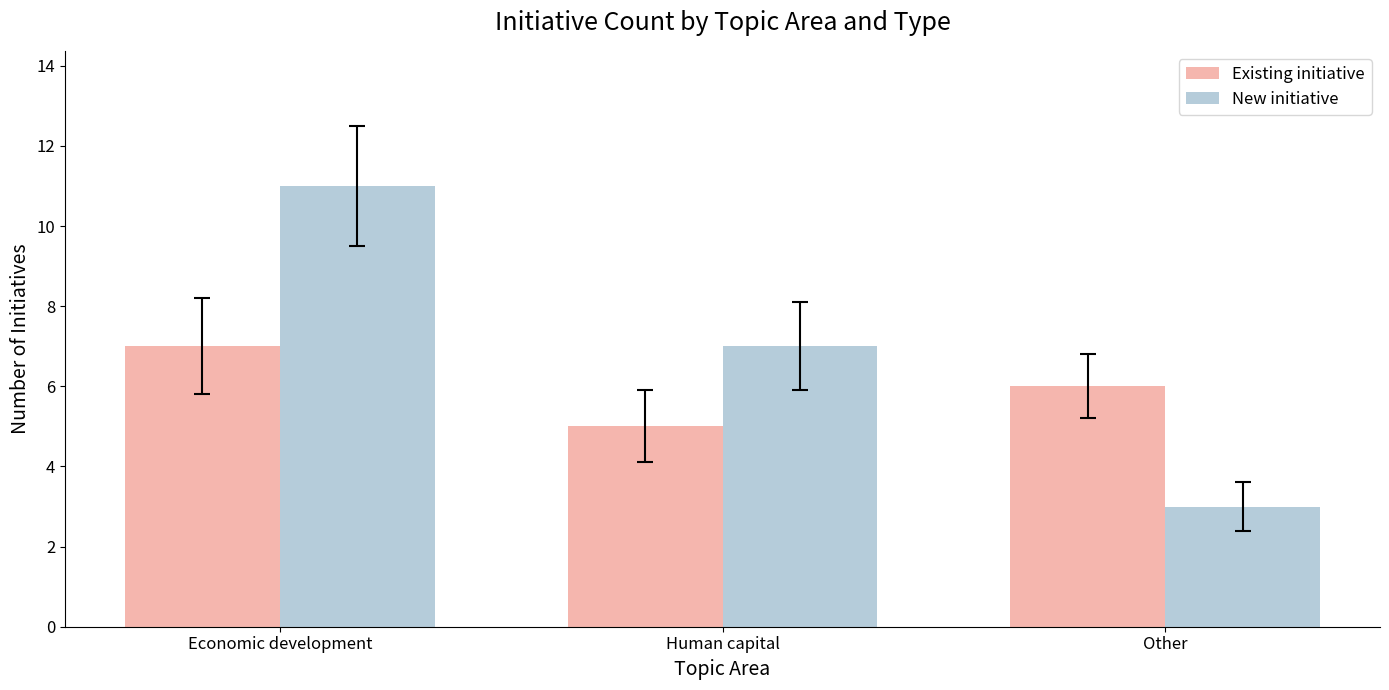

At which label is New initiative closest to 7?

Human capital